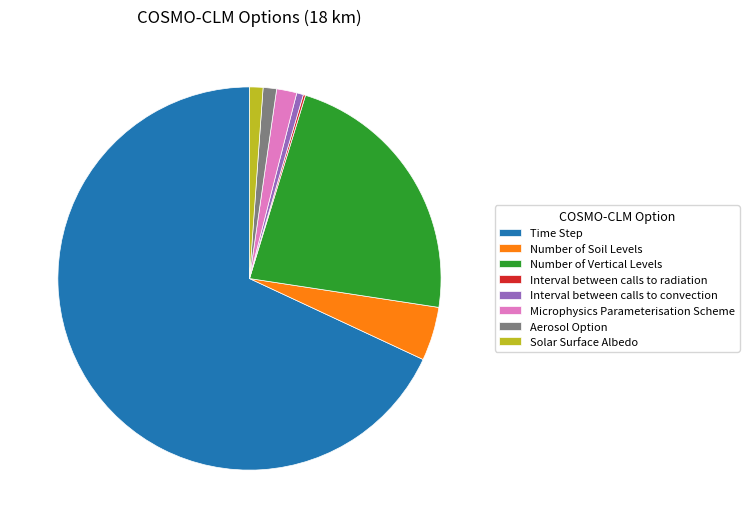

Between Interval between calls to convection and Microphysics Parameterisation Scheme, which is larger?

Microphysics Parameterisation Scheme